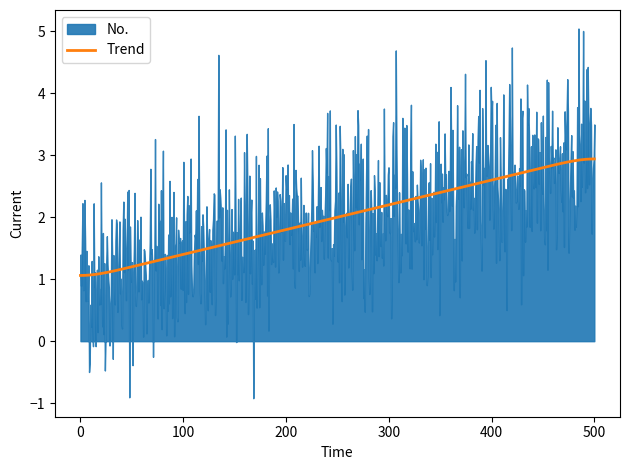

What is the highest value of the Trend series?

2.9